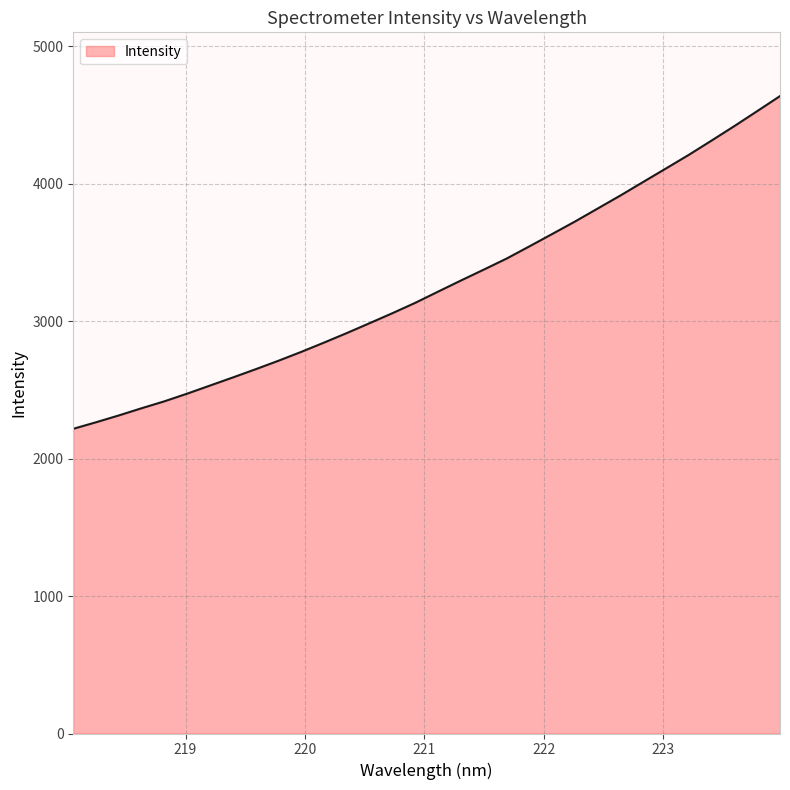

What is the difference between the maximum and minimum values?

2420.4